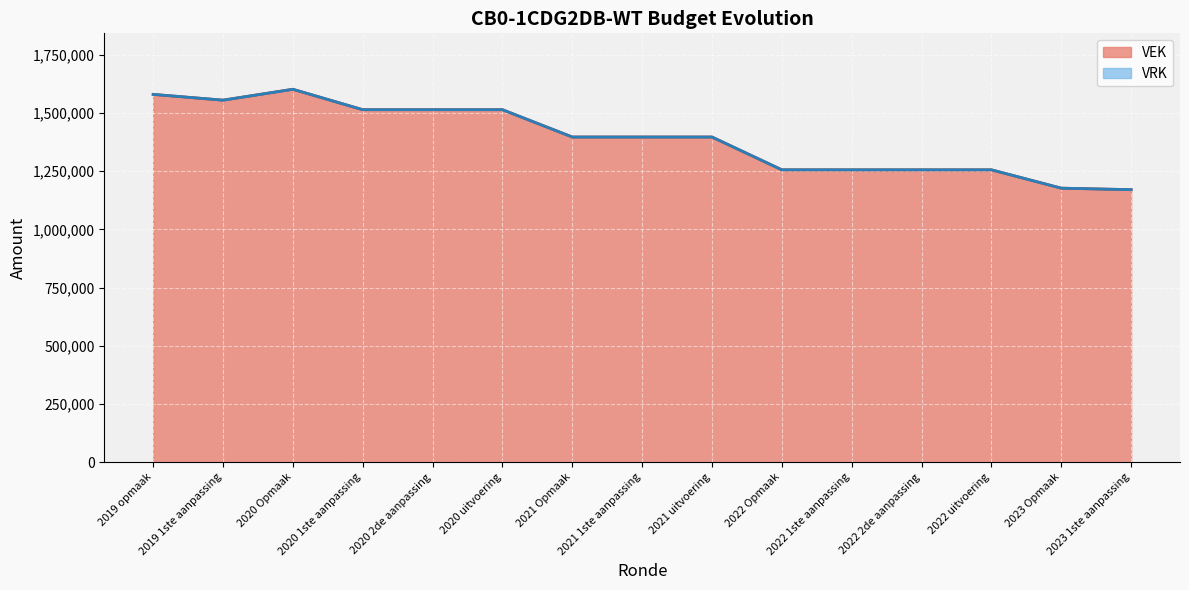

Which category has the highest value in the VEK line series?

2020 Opmaak